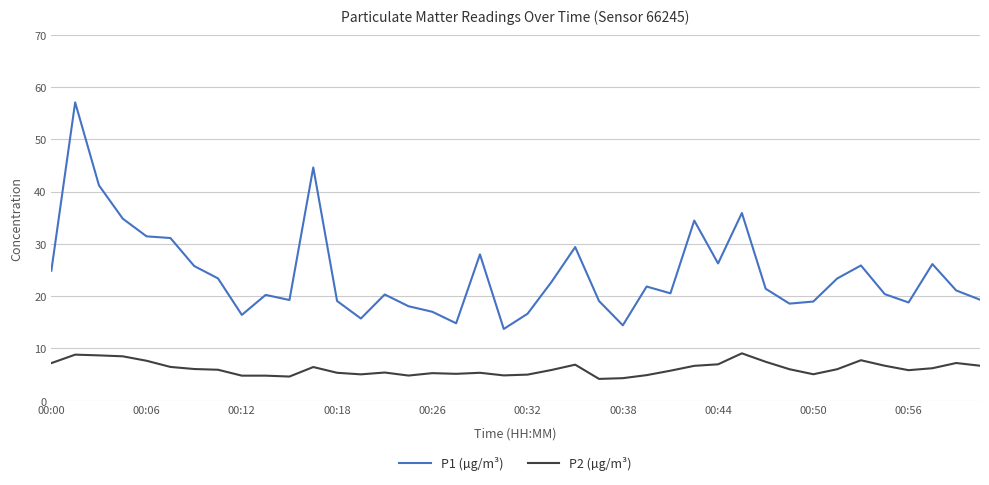

Rank the series by their maximum value, from lowest to highest.

P2 (µg/m³), P1 (µg/m³)